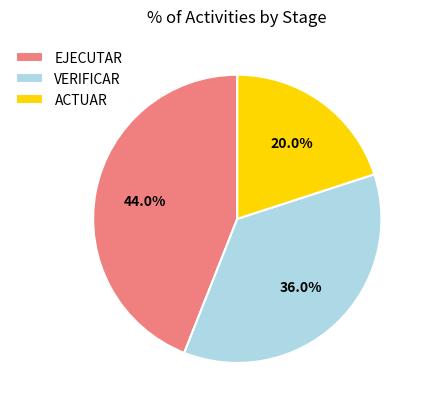

How many slices are in this pie chart?

3